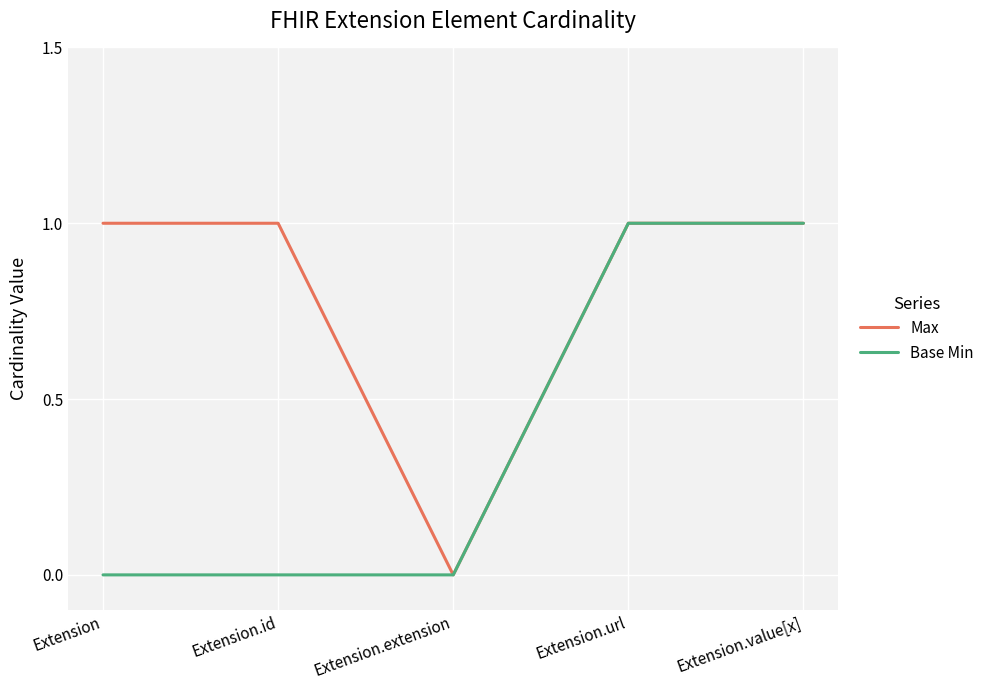

Which series has the largest total across all categories?

Max